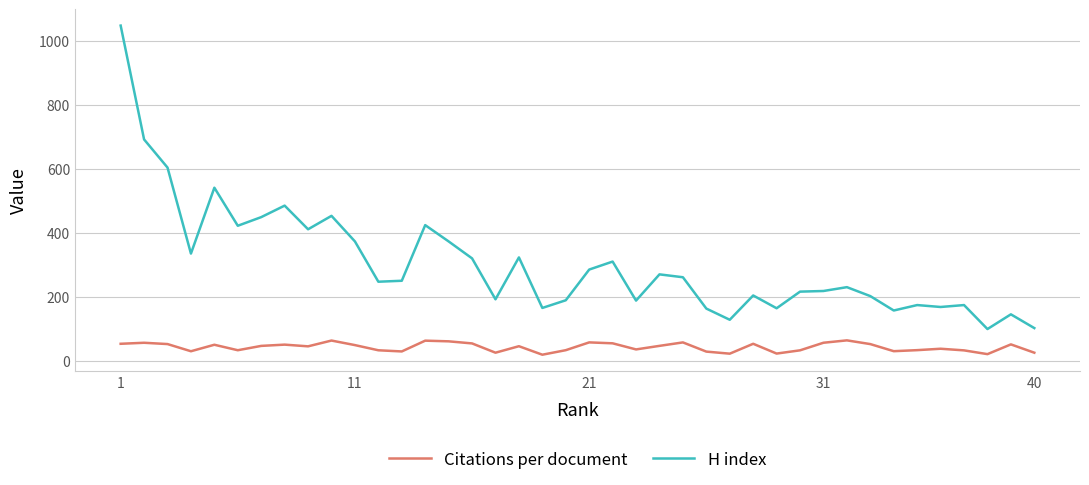

What is the difference between the maximum and minimum values in the Citations per document series?

44.9